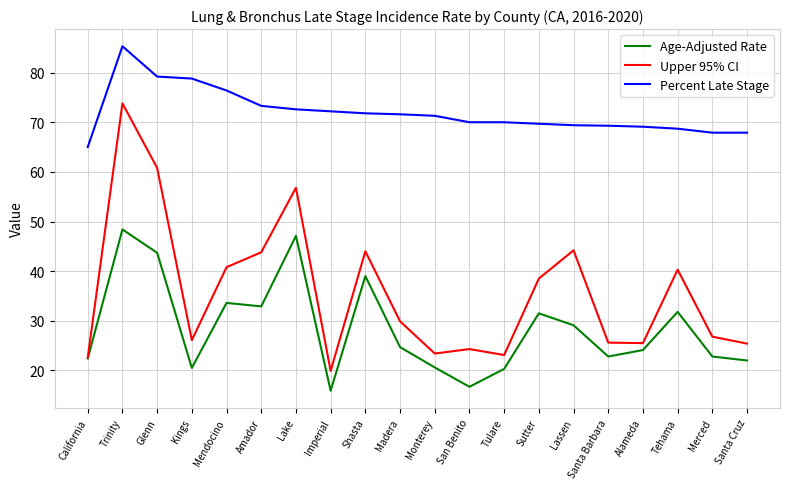

Is the value of Percent Late Stage at Lake greater than the value of Age-Adjusted Rate at Amador?

Yes